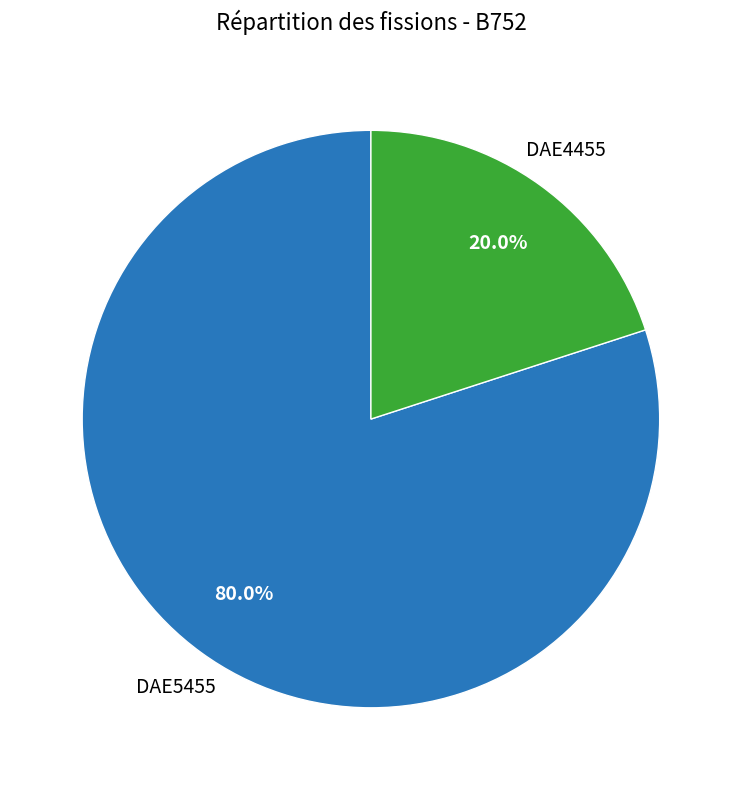

What is the majority slice?

DAE5455